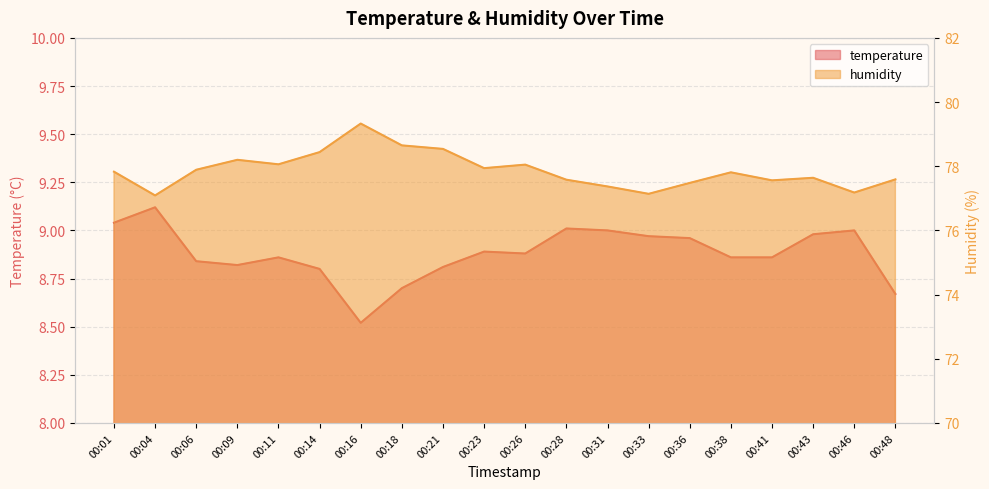

Which series has the widest spread of values?

humidity